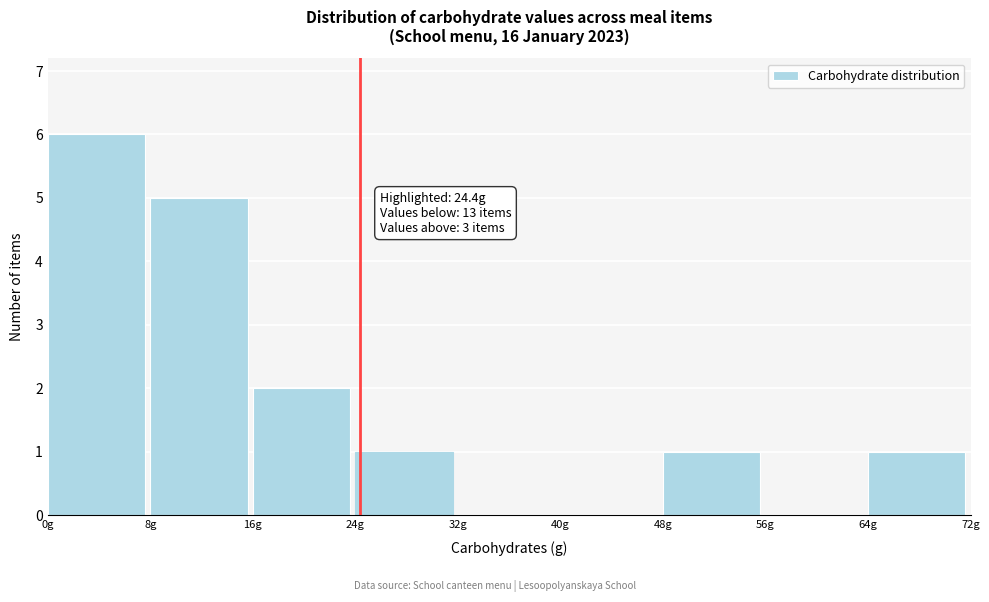

Which range on the x-axis has the tallest bar?

0 to 8